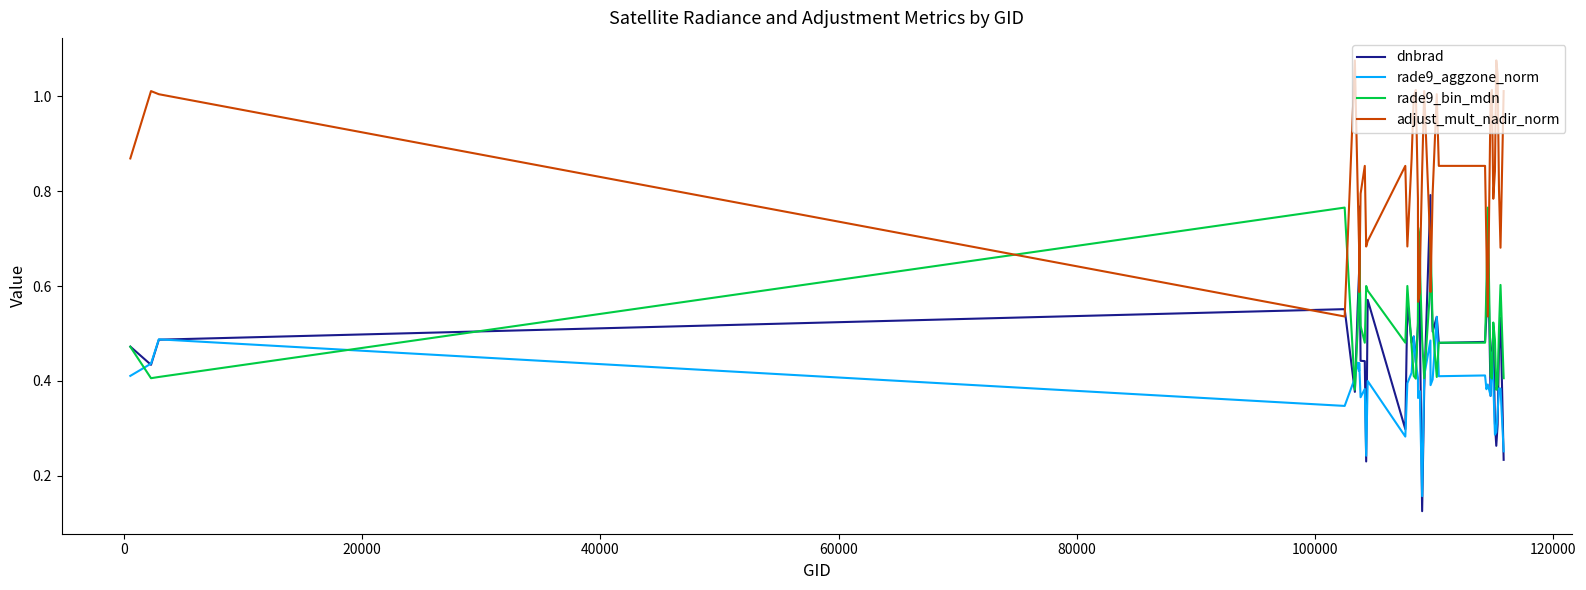

Which series has the largest range (max minus min)?

dnbrad